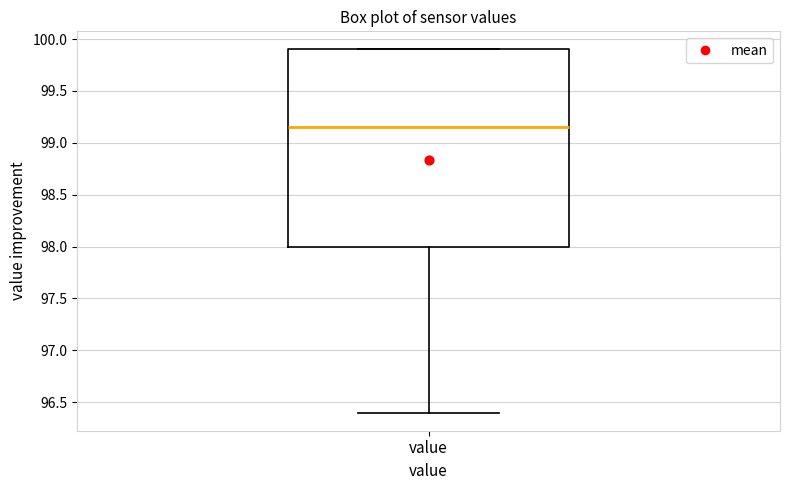

Where does the lower whisker of the box for value end on the y-axis? The values are not printed on the chart, so give them approximately, as read against the axis.

96.40